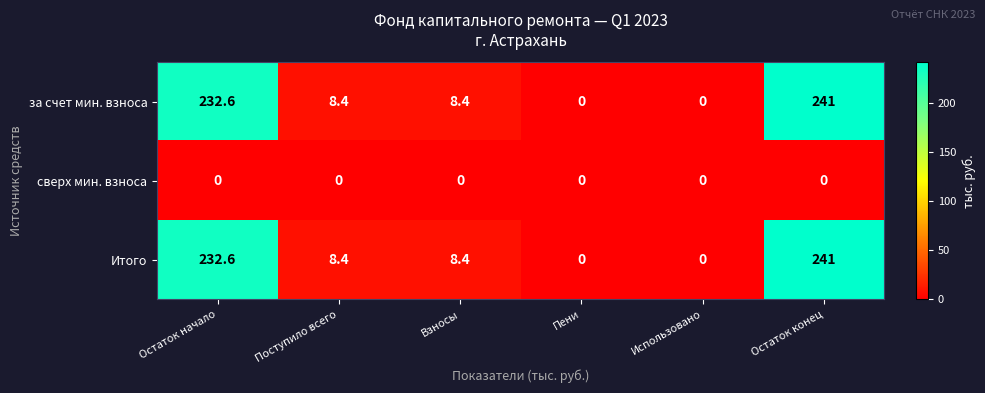

What is the total value across all series at Остаток конец?

482.0